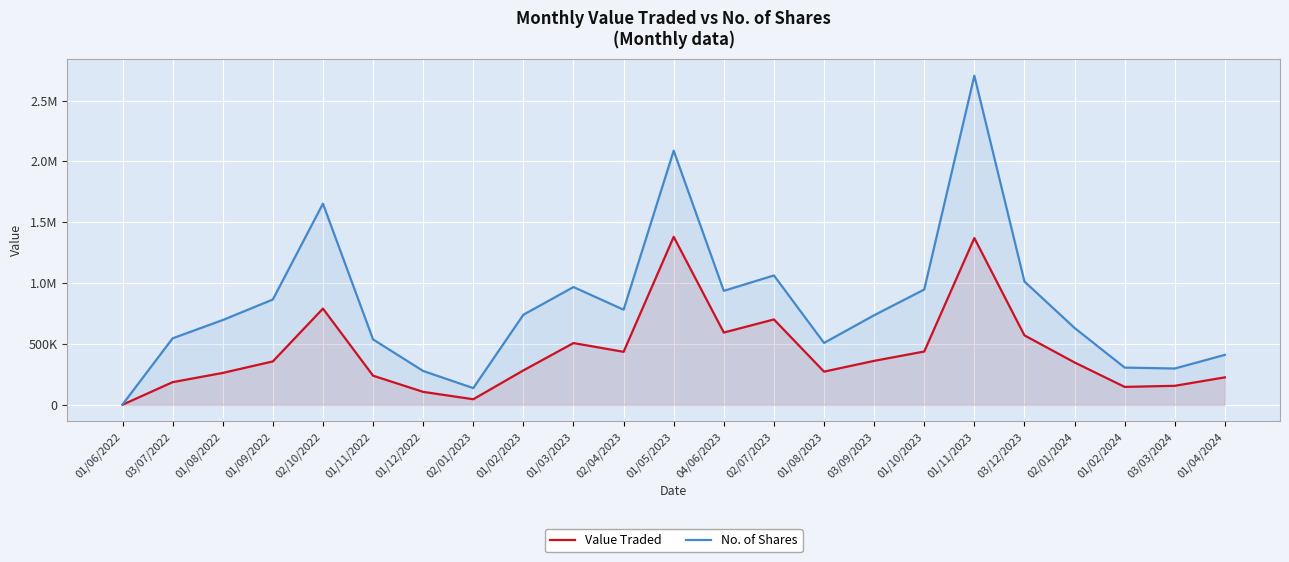

Reading left to right, what are all the values shown in this chart?

Value Traded: 01/06/2022=1460	03/07/2022=186951	01/08/2022=262700	01/09/2022=357209	02/10/2022=791060	01/11/2022=239919	01/12/2022=107171	02/01/2023=46494	01/02/2023=283445	01/03/2023=507877	02/04/2023=435996	01/05/2023=1380702	04/06/2023=594288	02/07/2023=701869	01/08/2023=273341	03/09/2023=361730	01/10/2023=438581	01/11/2023=1370292	03/12/2023=571102	02/01/2024=348744	01/02/2024=147892	03/03/2024=156899	01/04/2024=226386
No. of Shares: 01/06/2022=3314	03/07/2022=546946	01/08/2022=696955	01/09/2022=865746	02/10/2022=1652907	01/11/2022=537902	01/12/2022=278650	02/01/2023=138148	01/02/2023=740701	01/03/2023=967903	02/04/2023=781755	01/05/2023=2088002	04/06/2023=936698	02/07/2023=1063317	01/08/2023=509096	03/09/2023=736317	01/10/2023=947705	01/11/2023=2703389	03/12/2023=1013442	02/01/2024=632098	01/02/2024=306445	03/03/2024=298982	01/04/2024=411024